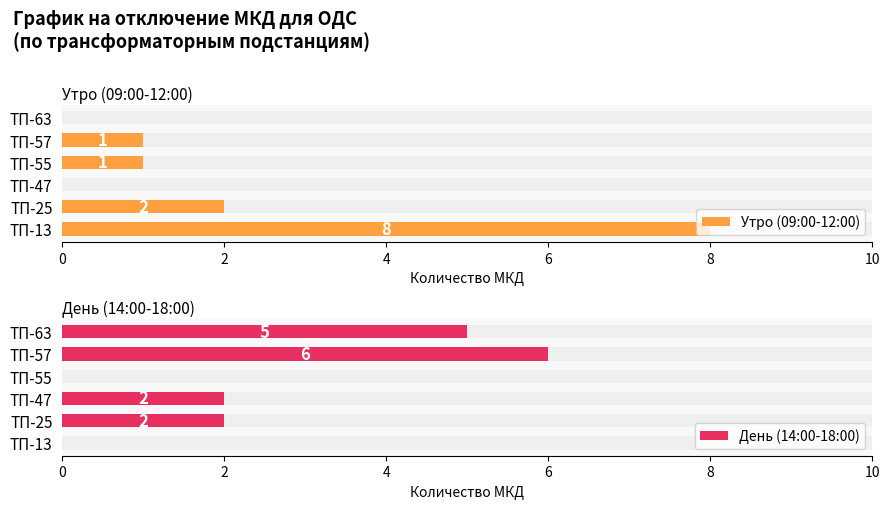

Reading left to right, list all the values displayed in this chart.

Утро (09:00-12:00): 8	2	0	1	1	0
День (14:00-18:00): 0	2	2	0	6	5